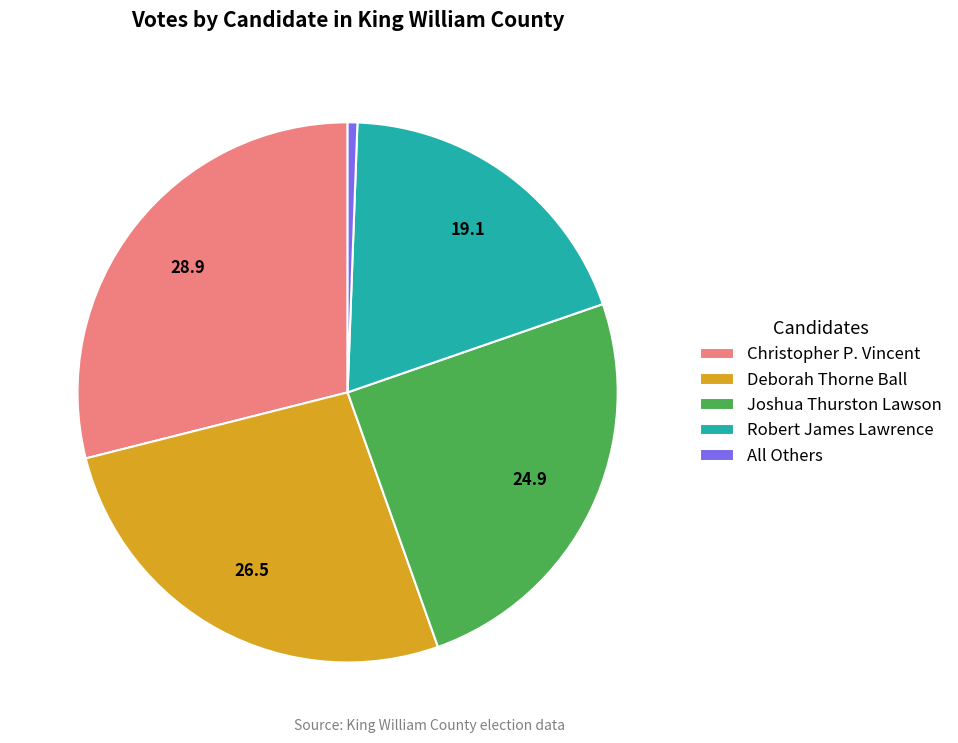

Count the number of slices in the pie.

5